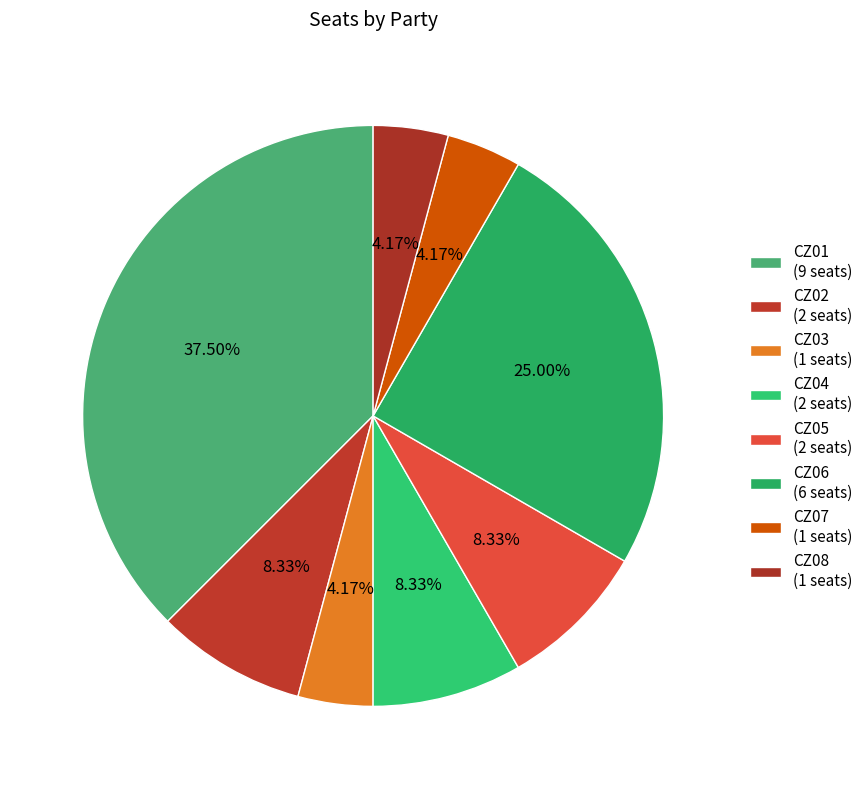

How many slices are in this pie chart?

8